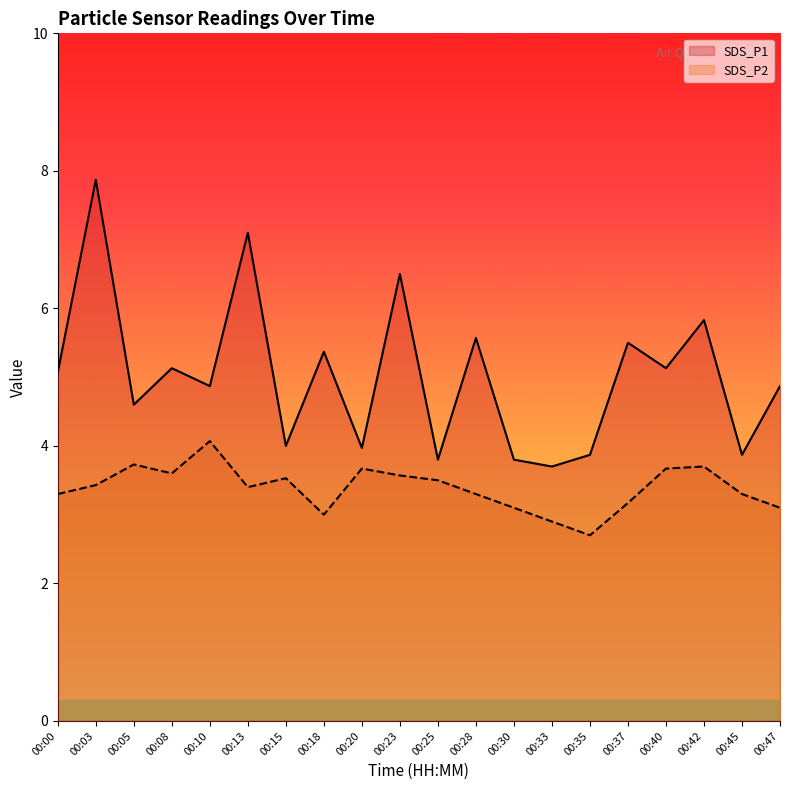

Which series changed the most between 00:28 and 00:40?

SDS_P1